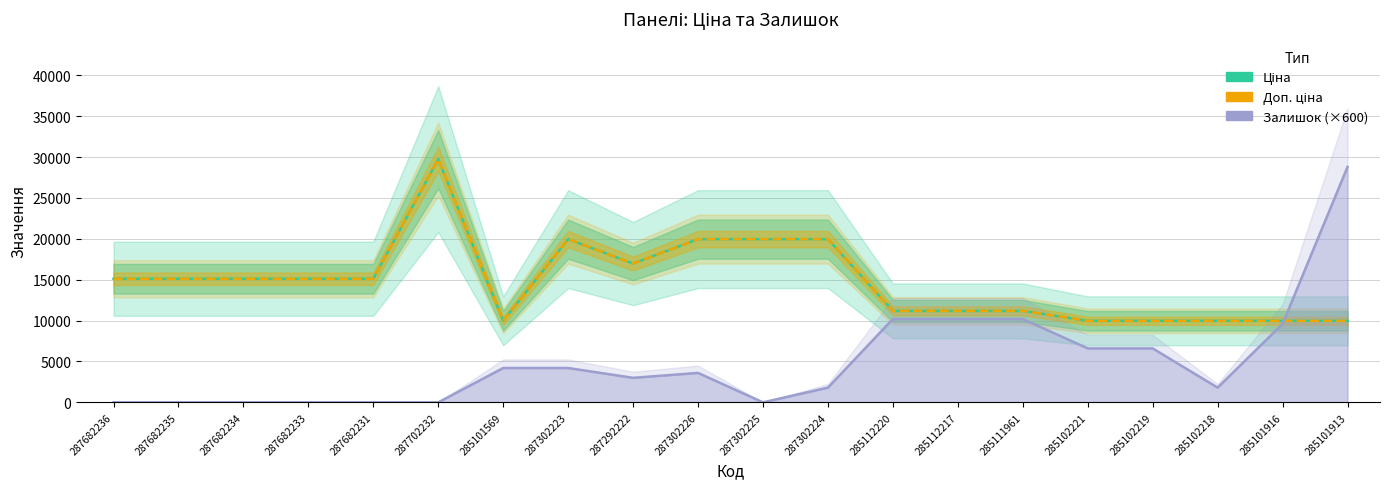

Between 287302226 and 285102221, which series saw the biggest shift?

Ціна